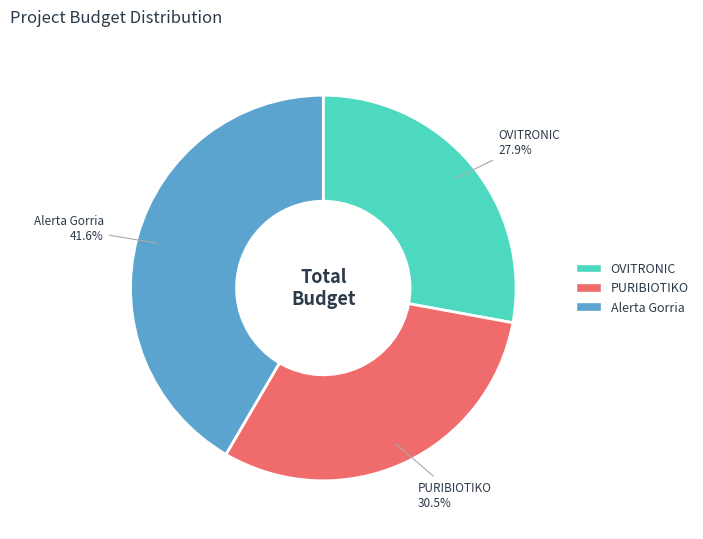

Which has a higher value, OVITRONIC or PURIBIOTIKO?

PURIBIOTIKO